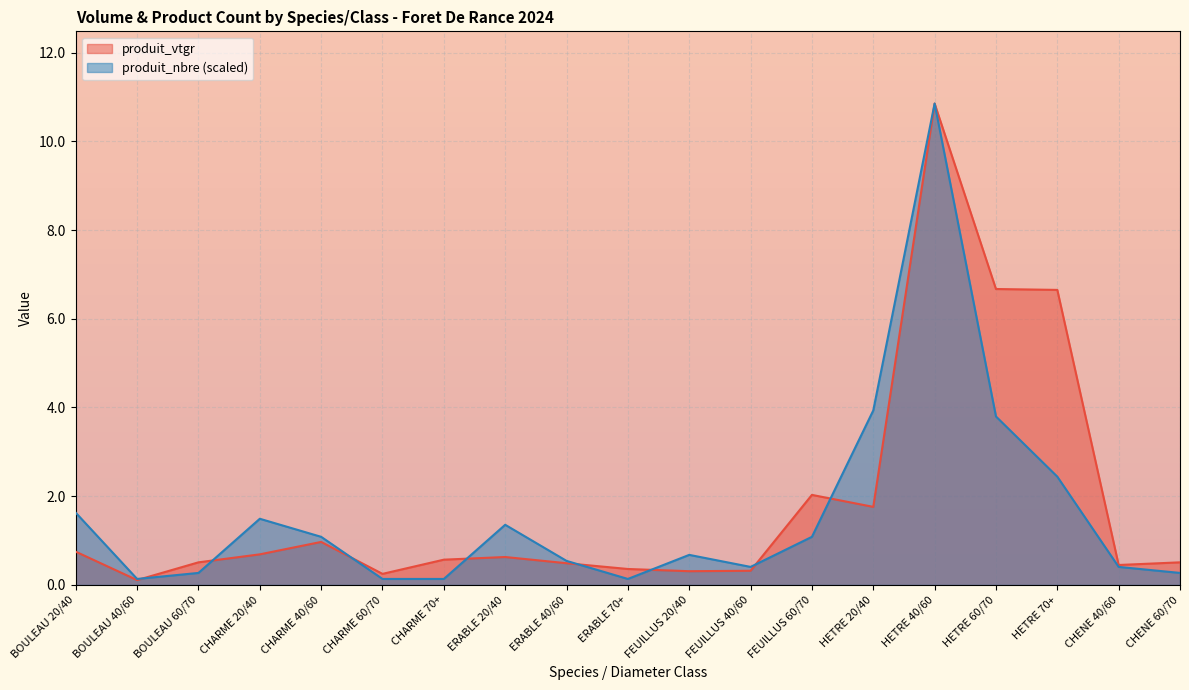

True or false: produit_nbre has a value of 3.8 at HETRE 60/70.

True